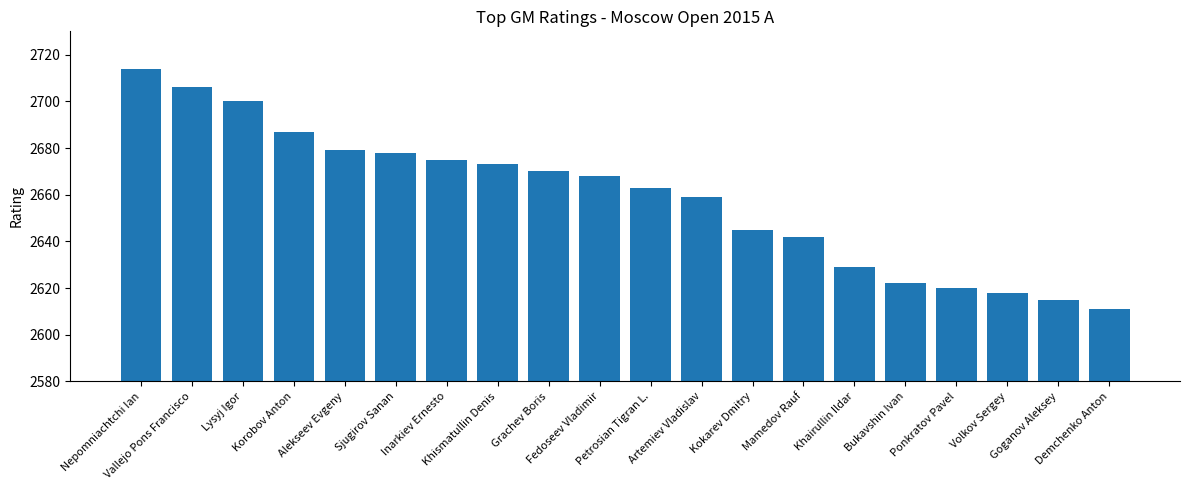

At which label is the value closest to 2662?

Petrosian Tigran L.